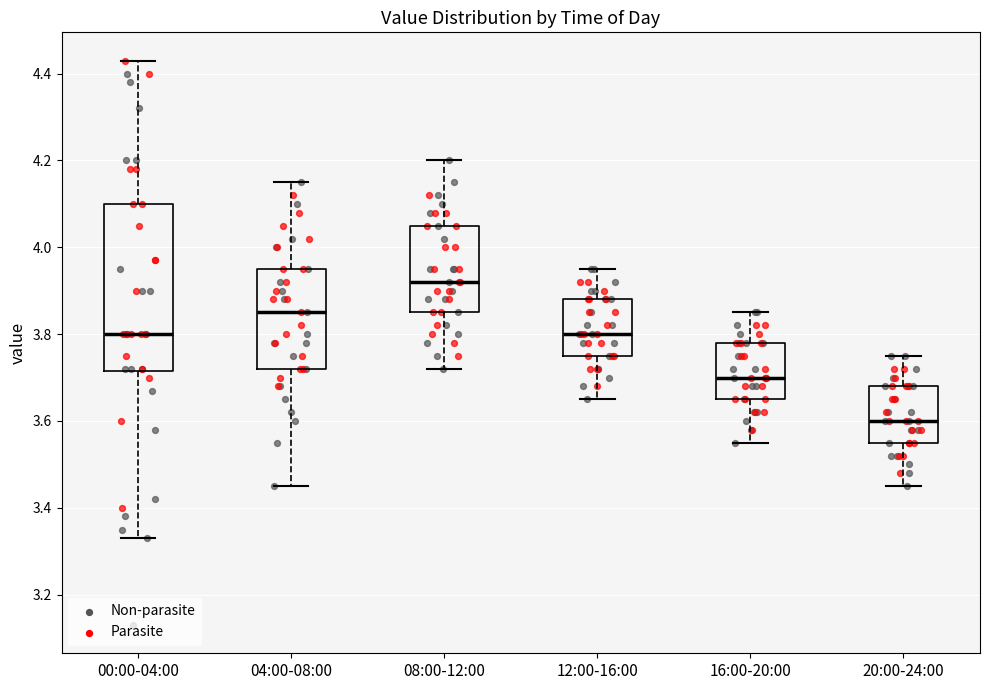

Reading left to right, transcribe this box plot: for each box, give where its median line is, the range the box spans, and where its two whiskers end, as read against the y-axis. The values are not printed on the chart, so give them approximately, as read against the axis.

00:00-04:00: median 3.80, box 3.72 to 4.10, whiskers 3.34 to 4.44
04:00-08:00: median 3.86, box 3.72 to 3.96, whiskers 3.46 to 4.16
08:00-12:00: median 3.92, box 3.86 to 4.06, whiskers 3.72 to 4.20
12:00-16:00: median 3.80, box 3.76 to 3.88, whiskers 3.66 to 3.96
16:00-20:00: median 3.70, box 3.66 to 3.78, whiskers 3.56 to 3.86
20:00-24:00: median 3.60, box 3.56 to 3.68, whiskers 3.46 to 3.76